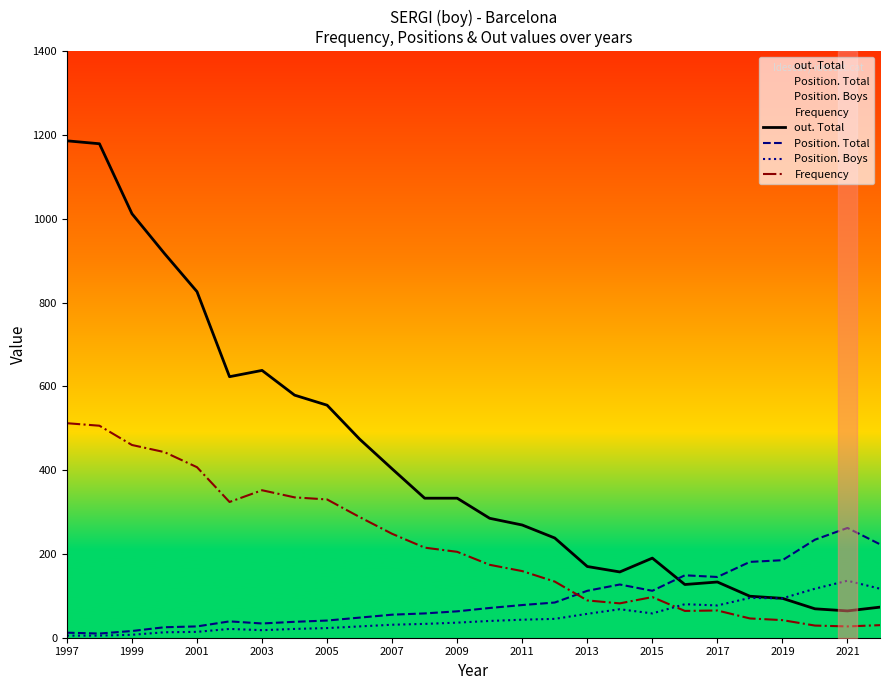

Reading left to right, transcribe all the data shown in this chart.

out. Total: 1186	1179	1012	917	826	623	638	579	555	474	403	333	333	285	269	238	170	157	190	127	133	99	94	69	64	73
Position. Total: 12	10	16	25	27	39	34	38	41	48	55	58	63	71	78	84	112	127	112	149	145	181	185	234	262	223
Position. Boys: 5	5	7	13	14	21	18	21	23	27	31	33	36	40	43	45	57	68	58	80	77	95	94	117	136	117
Frequency: 512	506	460	443	407	324	352	335	330	288	248	215	205	174	159	134	89	82	97	64	65	46	42	29	27	30